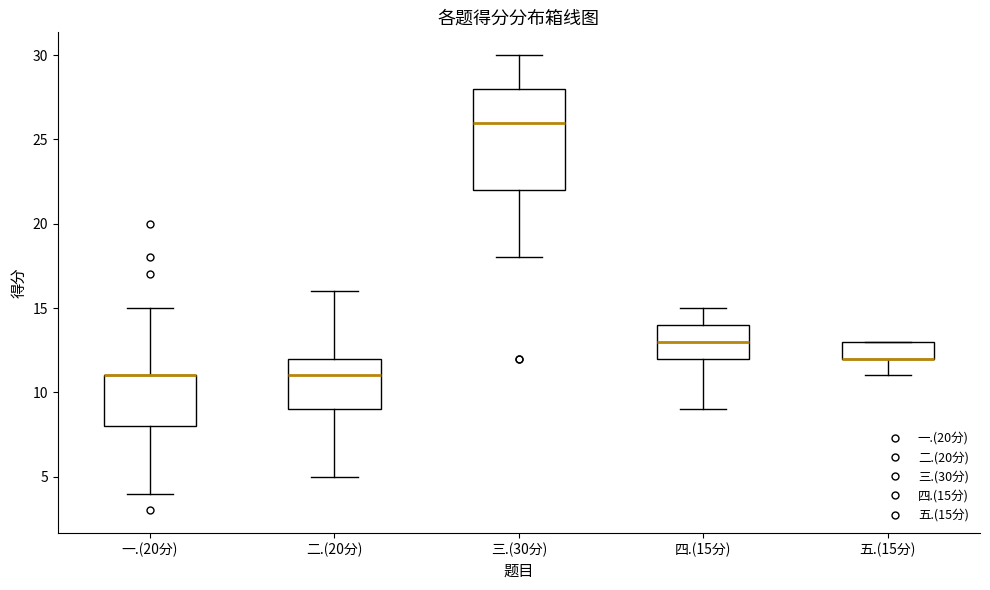

Comparing the boxes themselves (not the whiskers), which one is the tallest?

三.(30分)